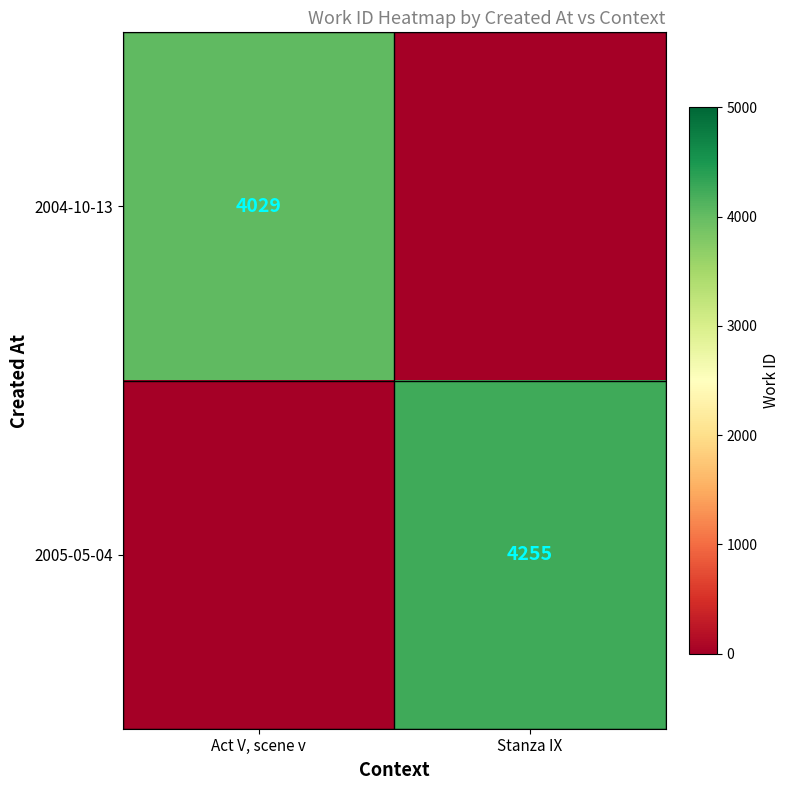

True or false: 2005-05-04 has a value of 4255 at Stanza IX.

True